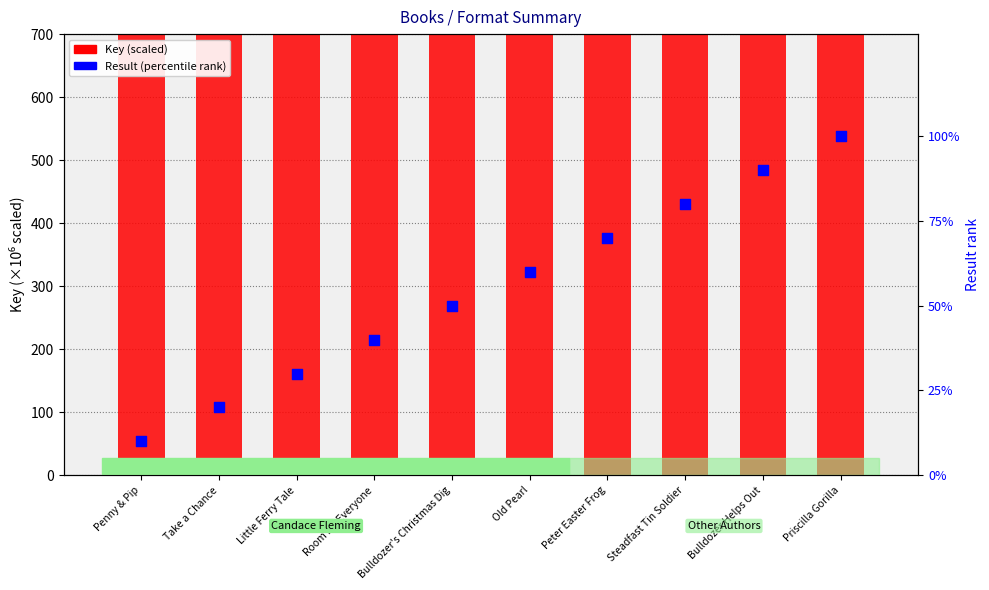

What is the total value across all series at Room for Everyone?

72080.4